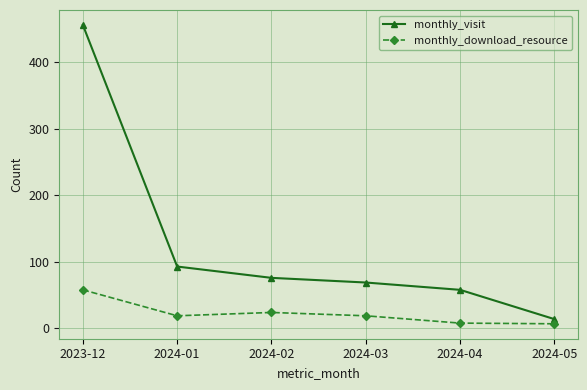

Is the value of monthly_download_resource at 2024-03 greater than the value of monthly_visit at 2024-04?

No